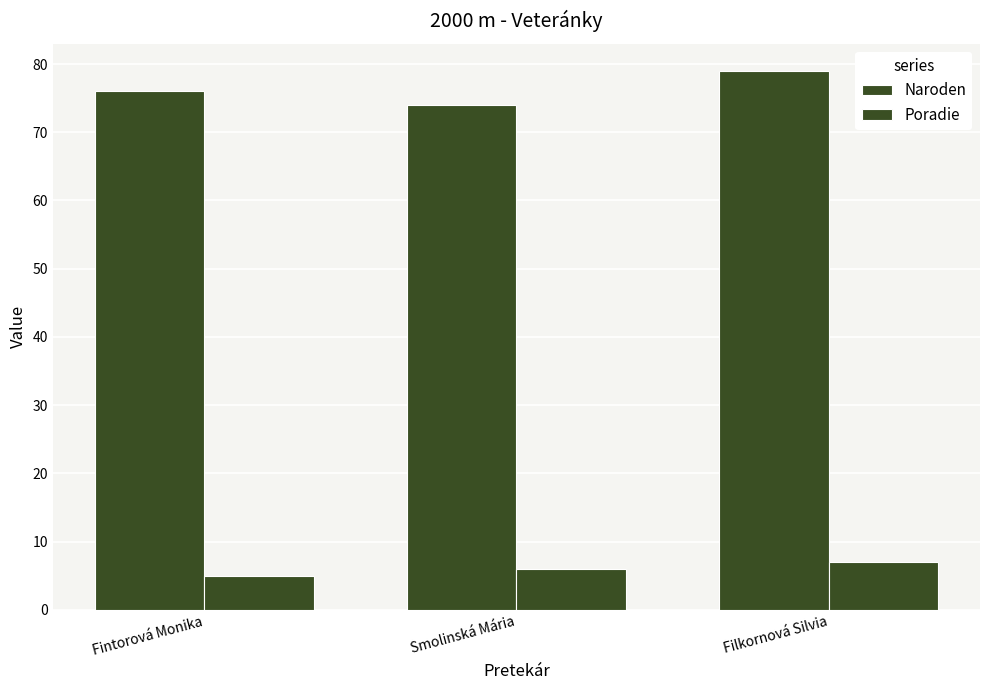

Reading left to right, list all the values displayed in this chart.

Naroden: Fintorová Monika=76	Smolinská Mária=74	Filkornová Silvia=79
Poradie: Fintorová Monika=5	Smolinská Mária=6	Filkornová Silvia=7